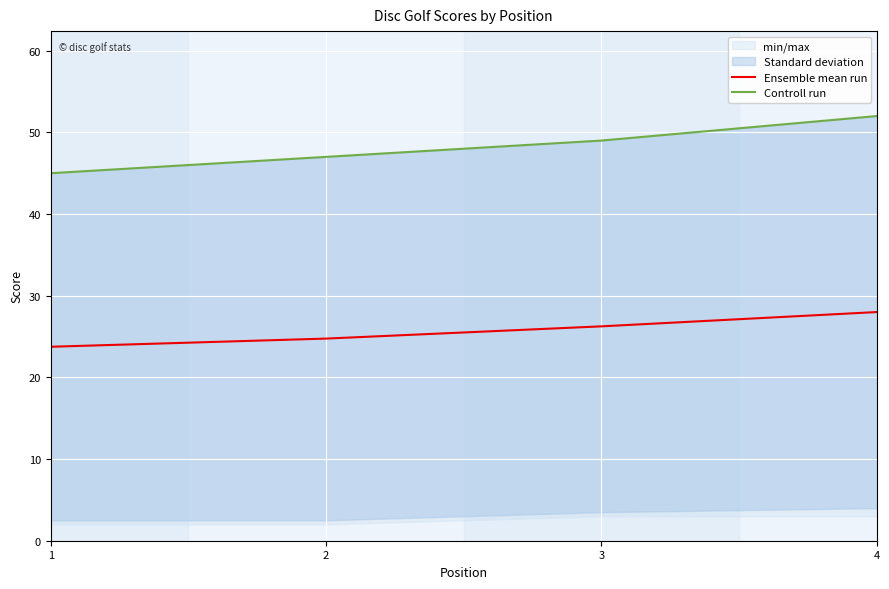

True or false: Controll run and Ensemble mean run cross at least once.

False